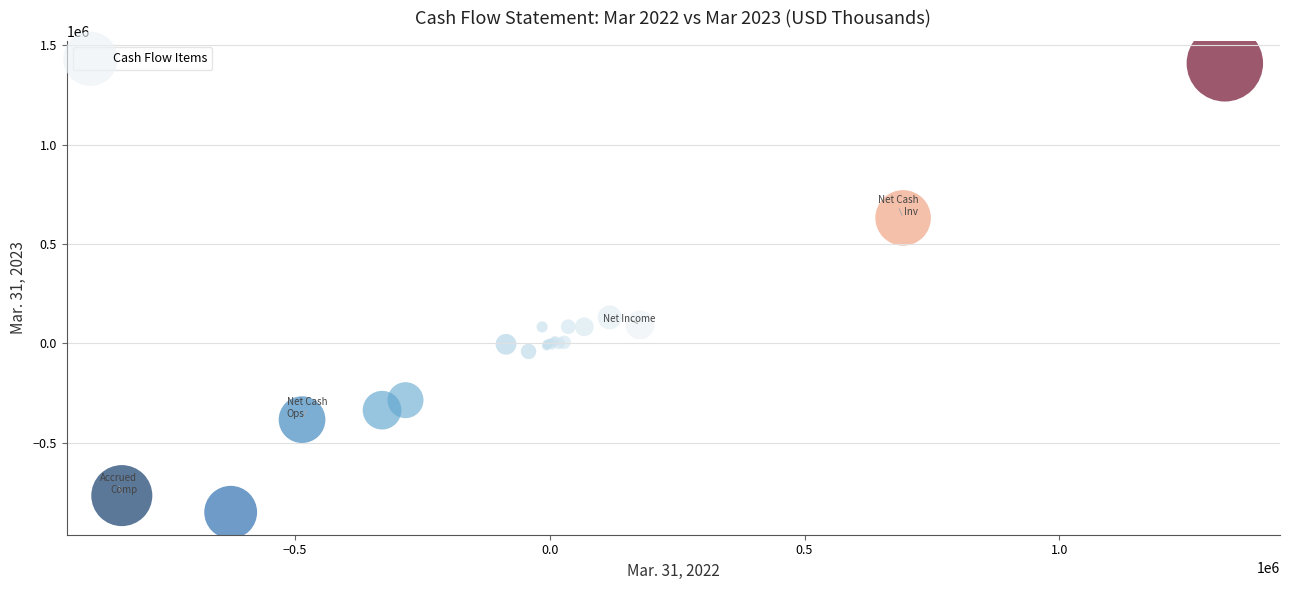

What Y value in the scatter plot is closest to 279270?

130242